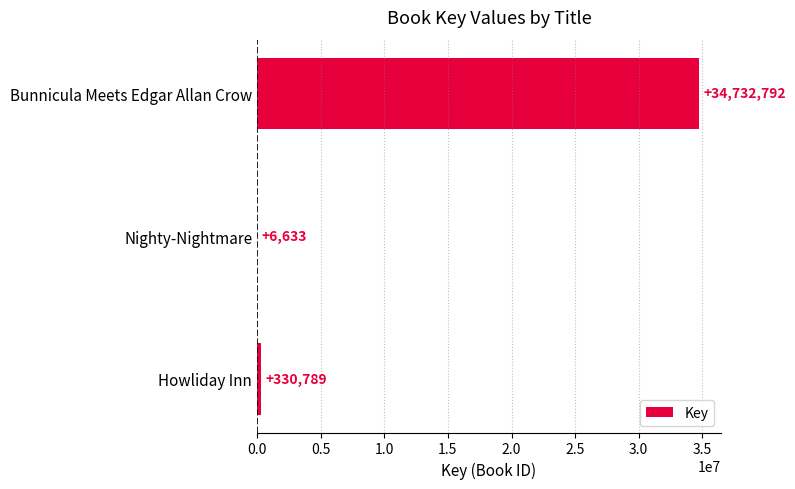

True or false: the data shows 48398595 at Bunnicula Meets Edgar Allan Crow.

False